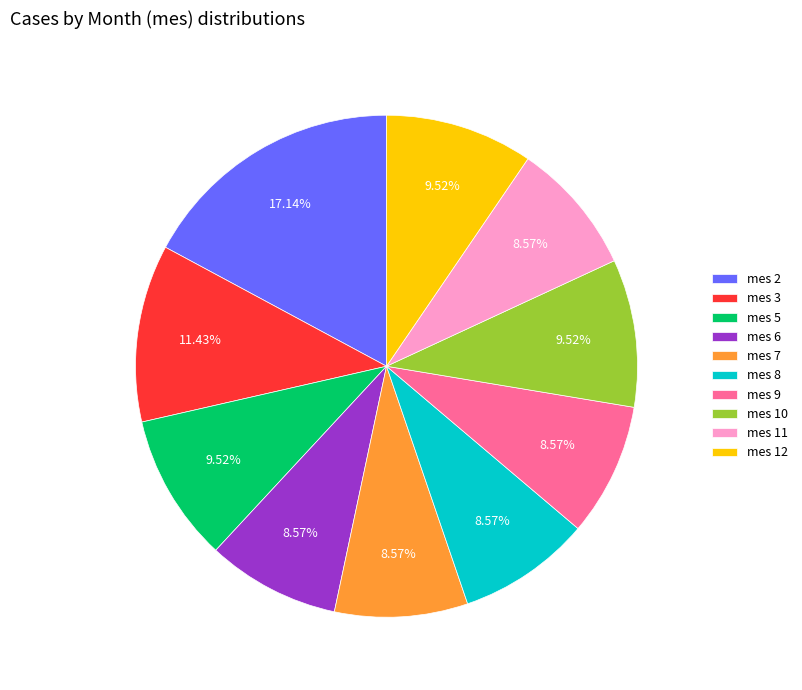

How many slices are in this pie chart?

10